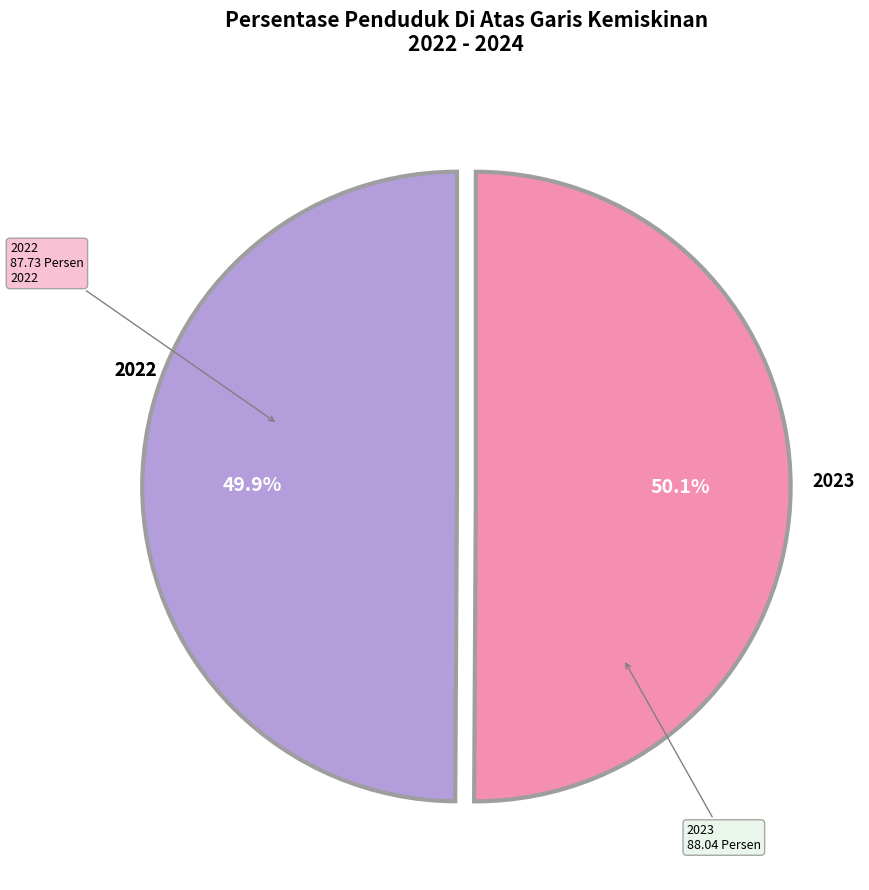

Does any single category account for the majority?

Yes